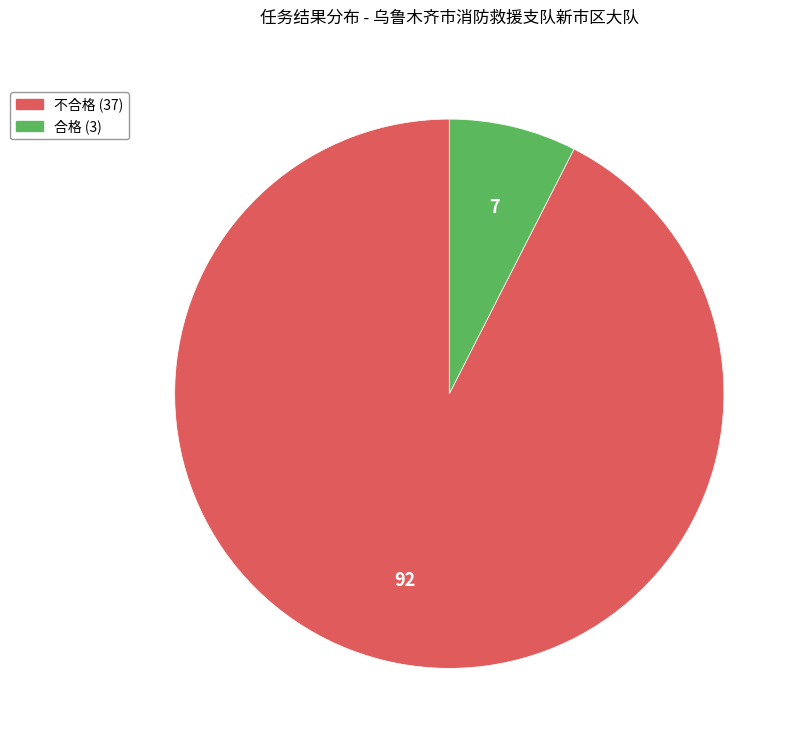

Is 不合格 the majority of the pie?

Yes